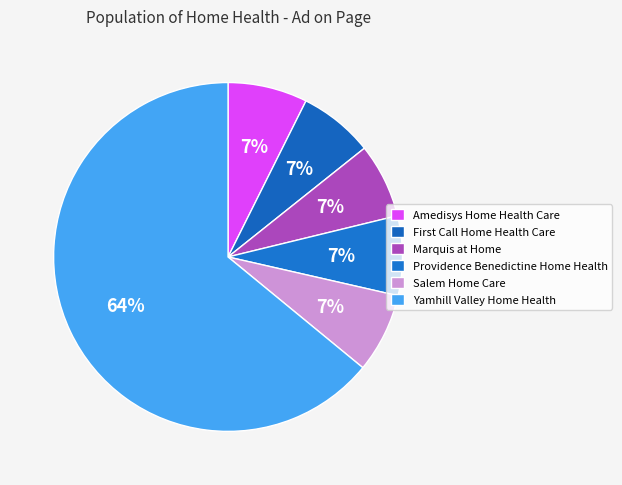

Which slice is the largest?

Yamhill Valley Home Health